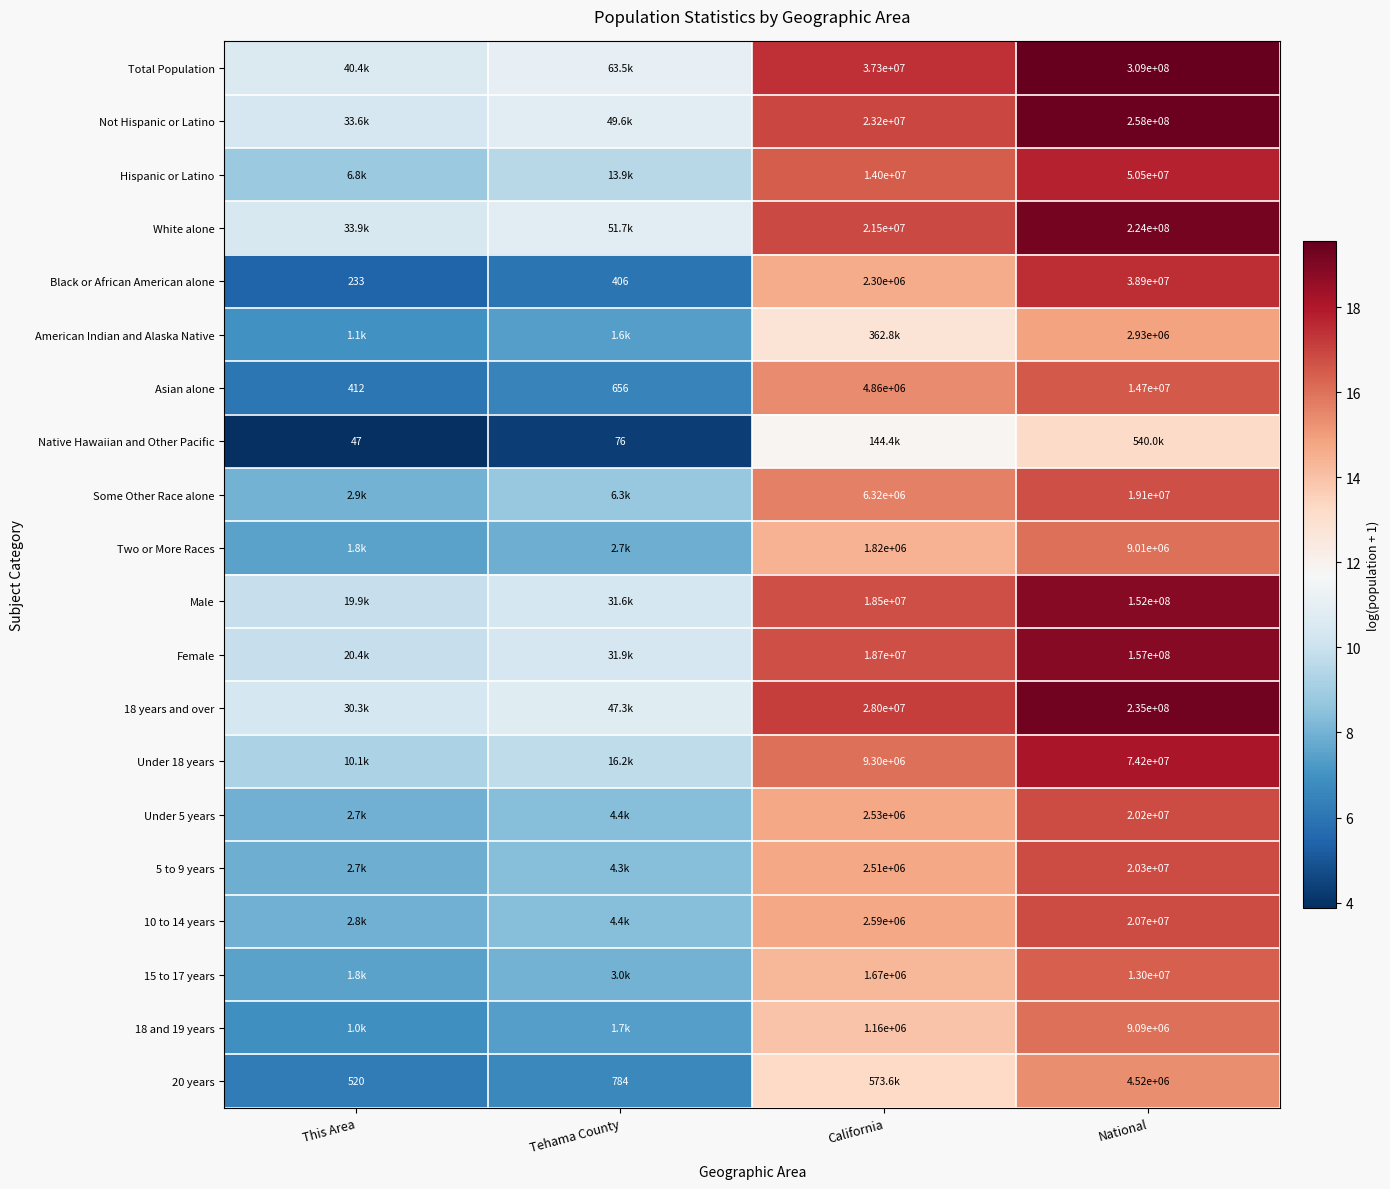

Is the value of Total Population at California greater than the value of Some Other Race alone at California?

Yes